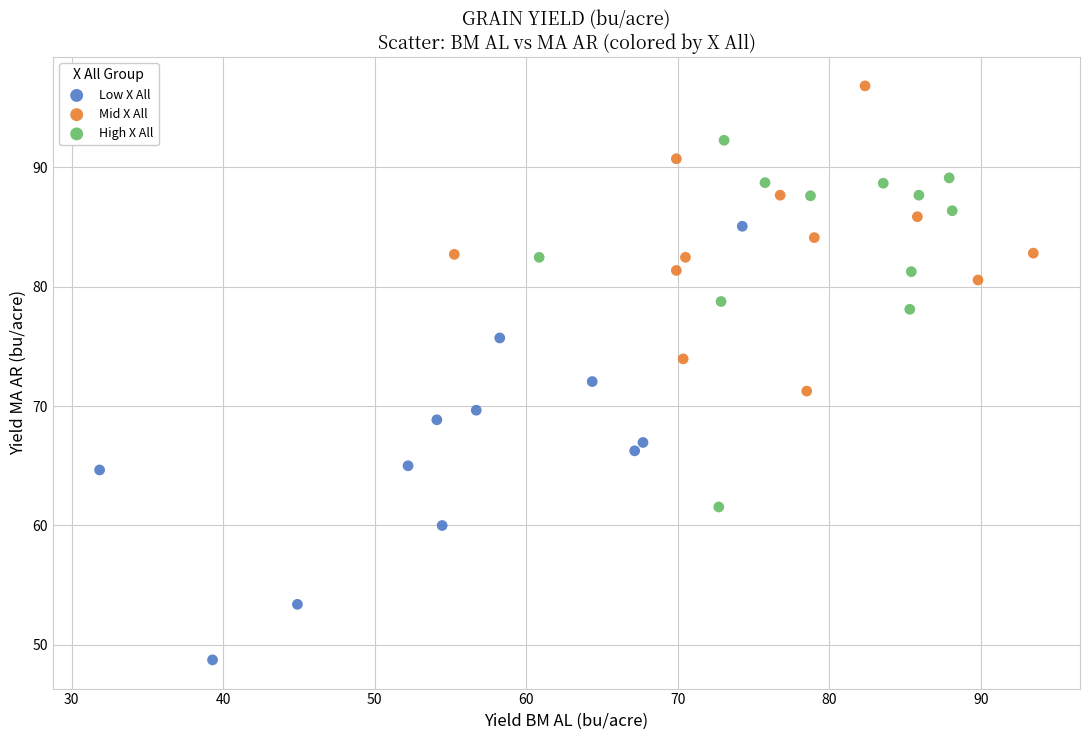

Which series has the widest spread of Y values?

Low X All